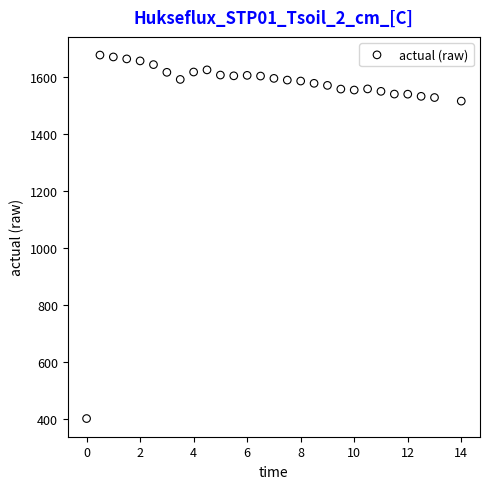

What is the range of Y values (max minus min)?

1277.1